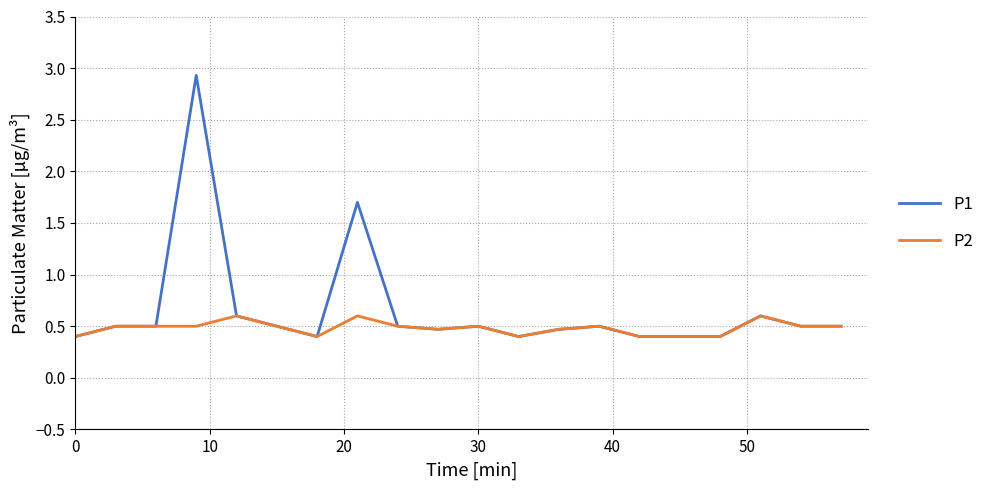

What is the smallest value displayed?

0.4